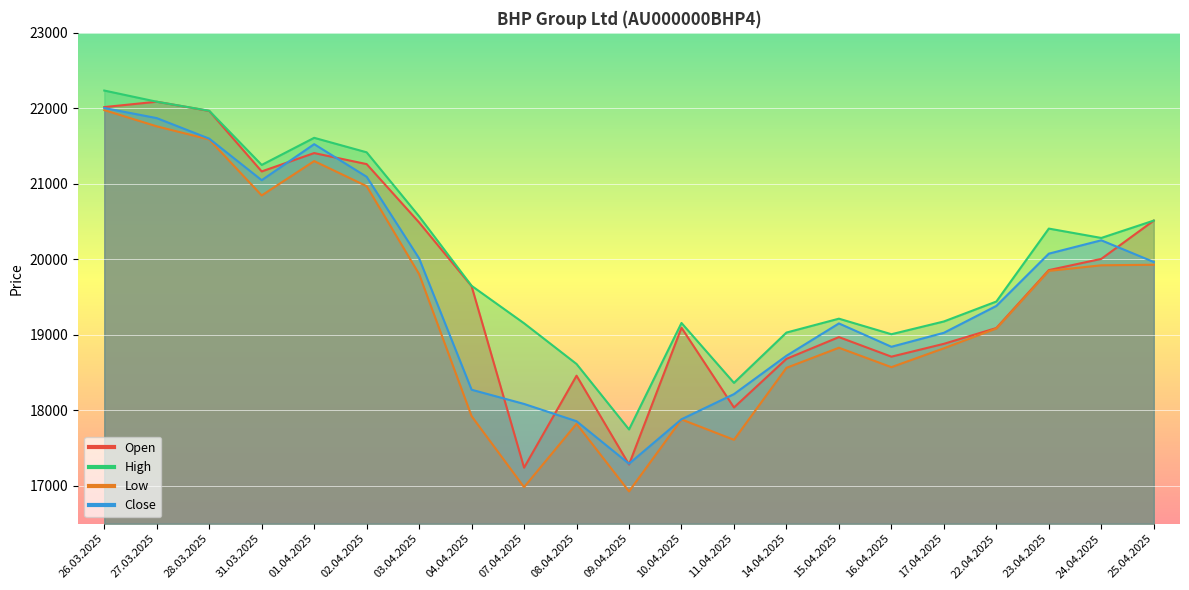

True or false: Low has more than 1 points higher than both neighbors.

True